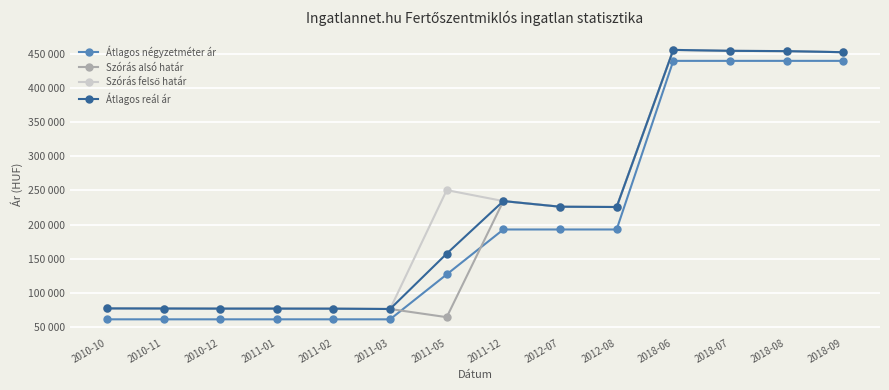

Rank the series by their average value, from lowest to highest.

Átlagos négyzetméter ár, Szórás alsó határ, Átlagos reál ár, Szórás felső határ